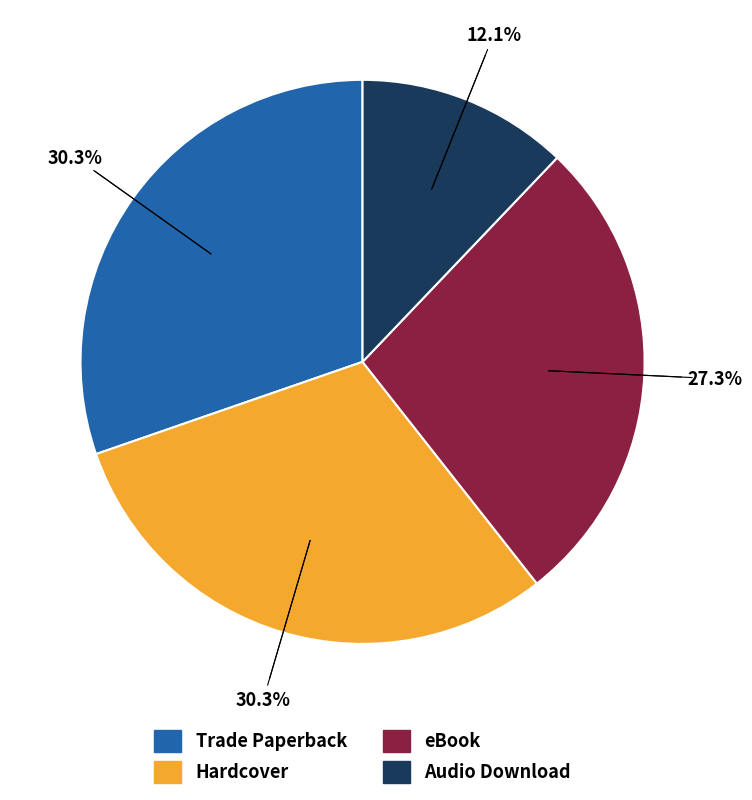

How many segments does this pie chart have?

4